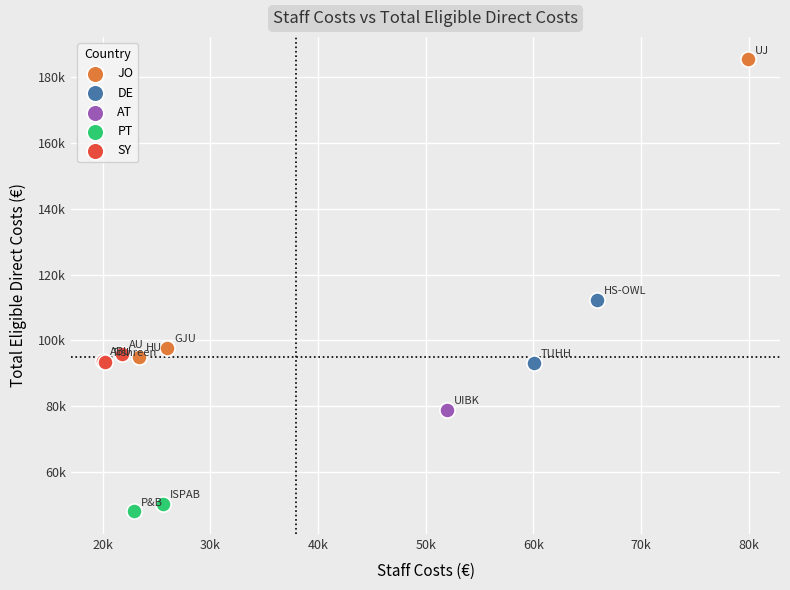

Which series contains the lowest Y value?

PT